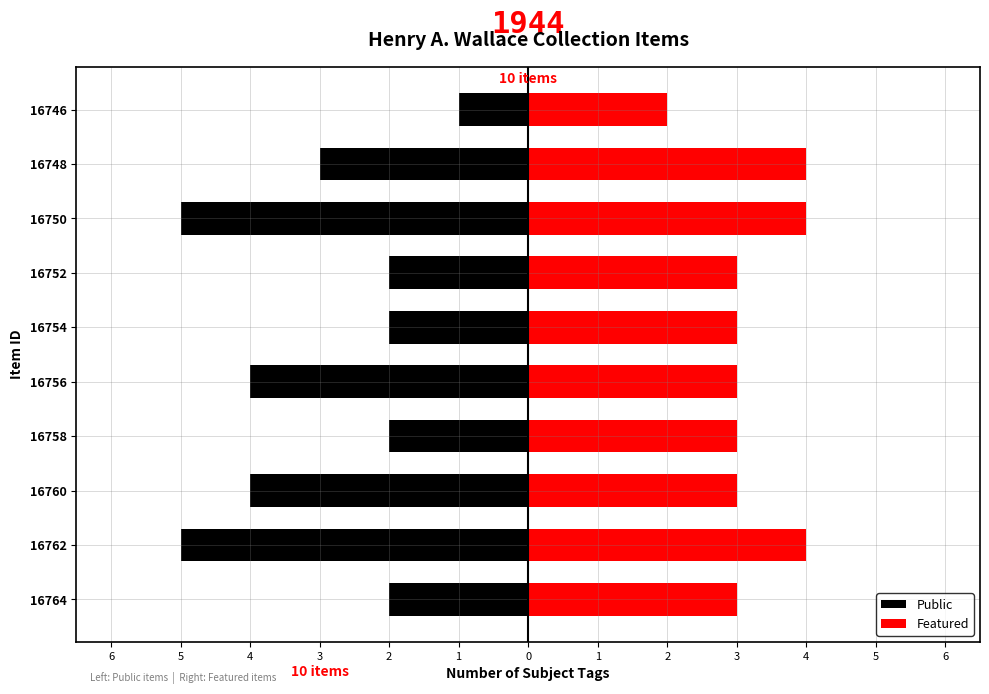

Rank the series at 16762 from highest to lowest value.

Featured, Public